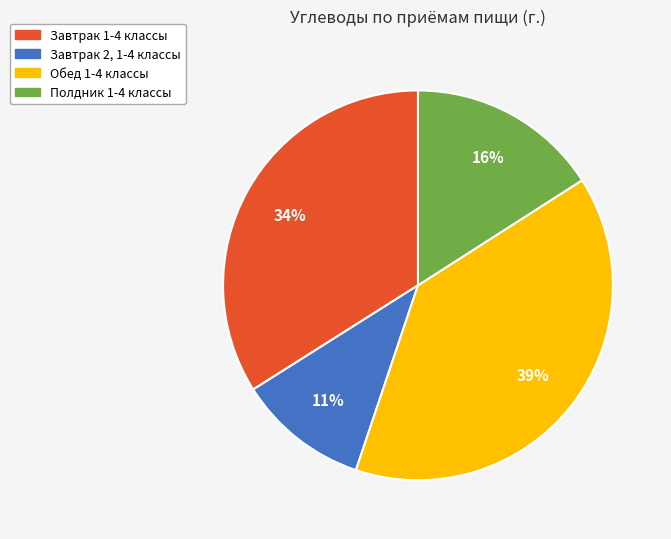

Count the number of slices in the pie.

4